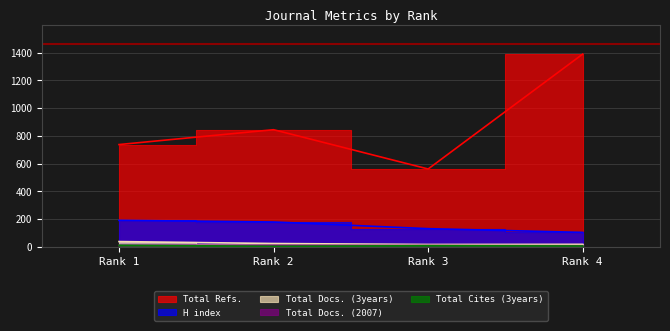

Which series changed the most between Rank 3 and Rank 4?

Total Refs.